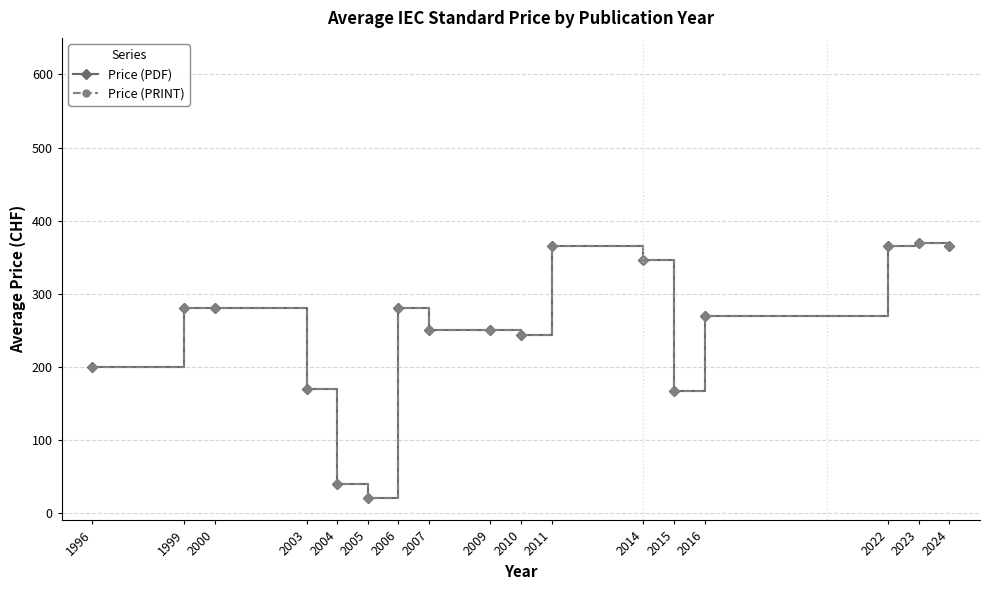

True or false: Price (PRINT) and Price (PDF) intersect in this chart.

False